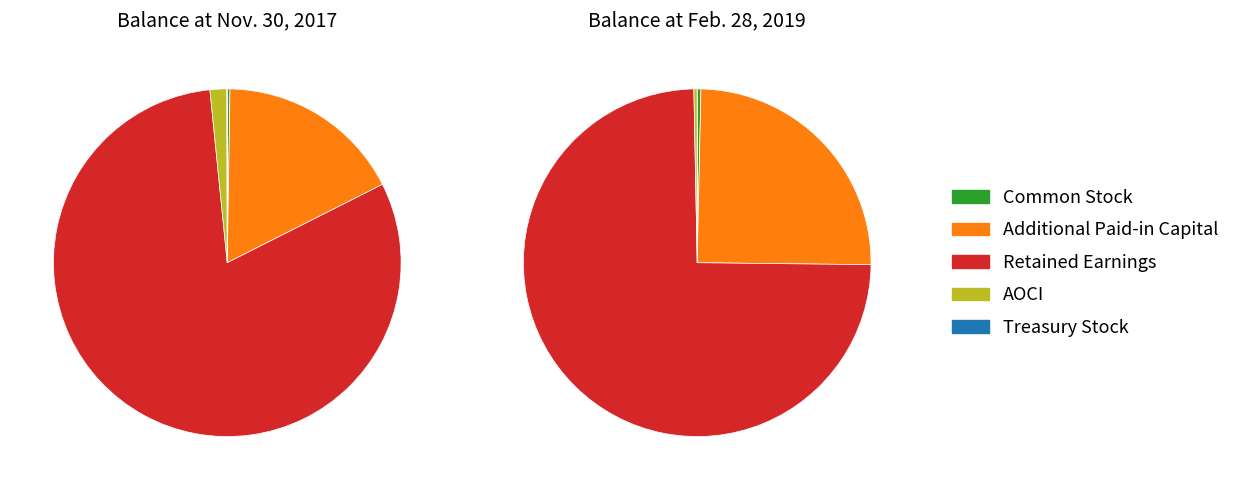

To the nearest percent, what percentage of the pie is AOCI?

2%